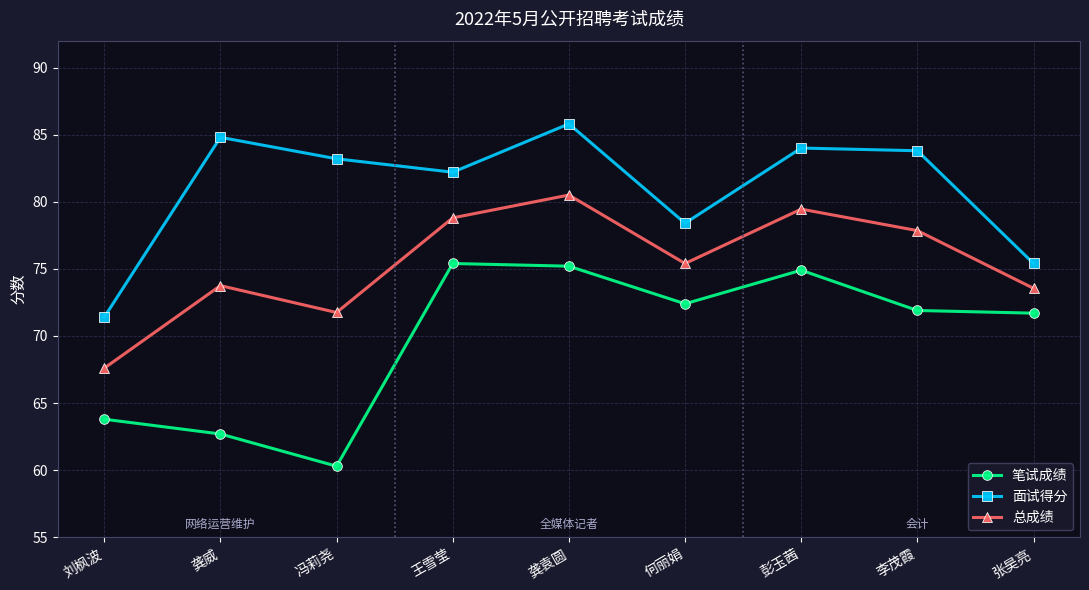

Which series has the largest total across all categories?

面试得分